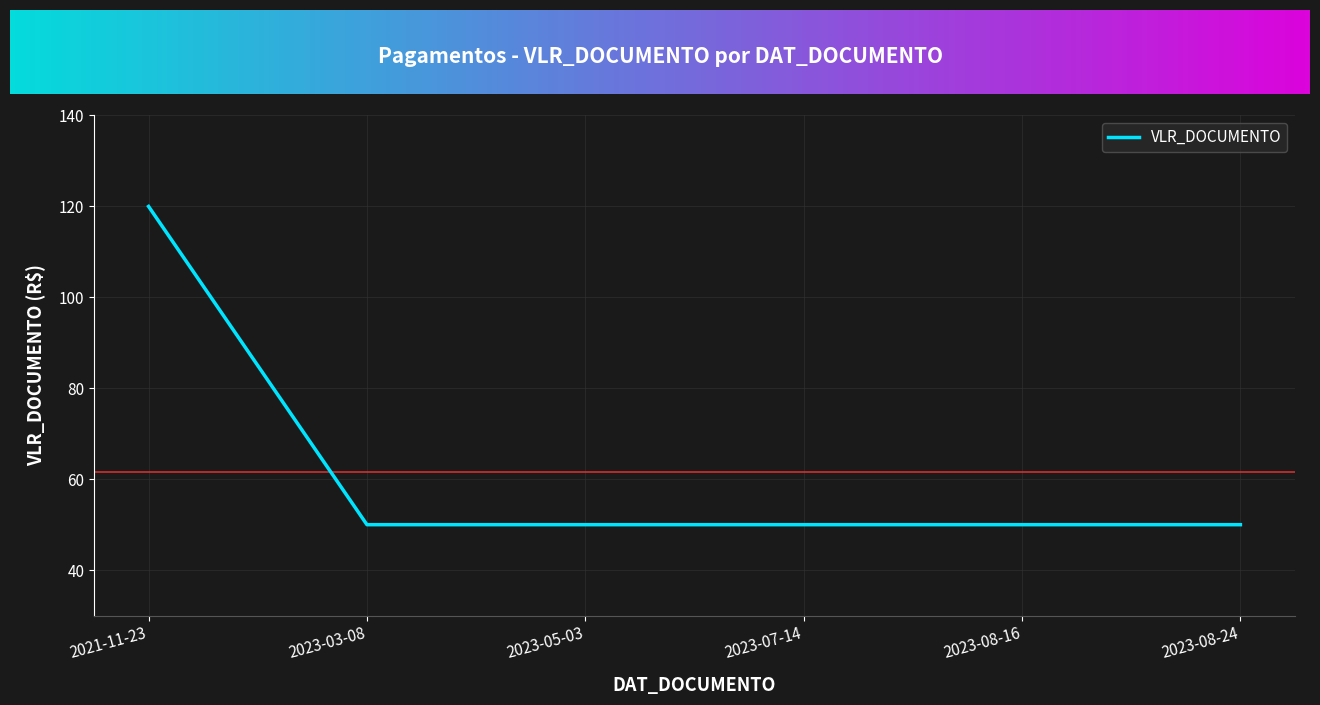

What is the smallest value displayed?

50